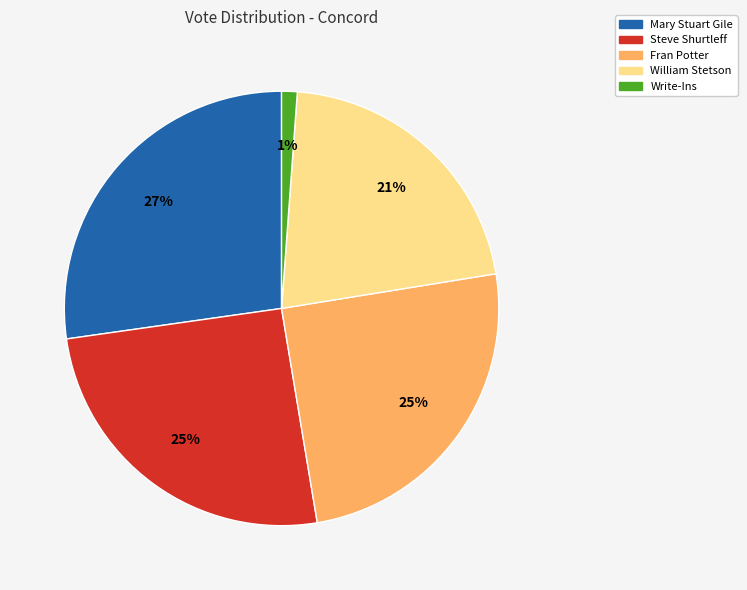

Is there a majority slice in this chart?

No